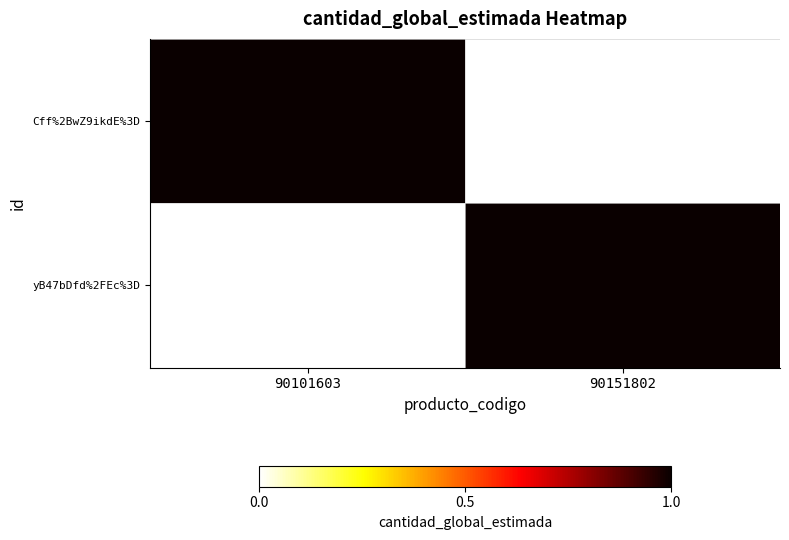

Count the number of categories in the chart.

2